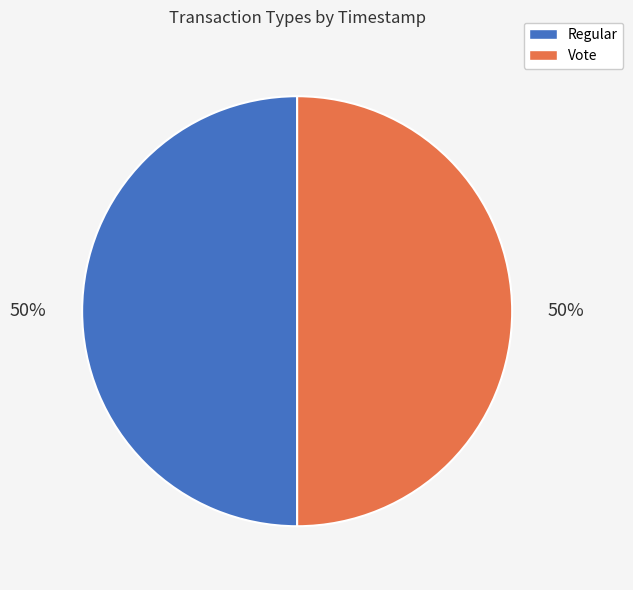

Is the sum of Regular and Vote greater than half?

Yes